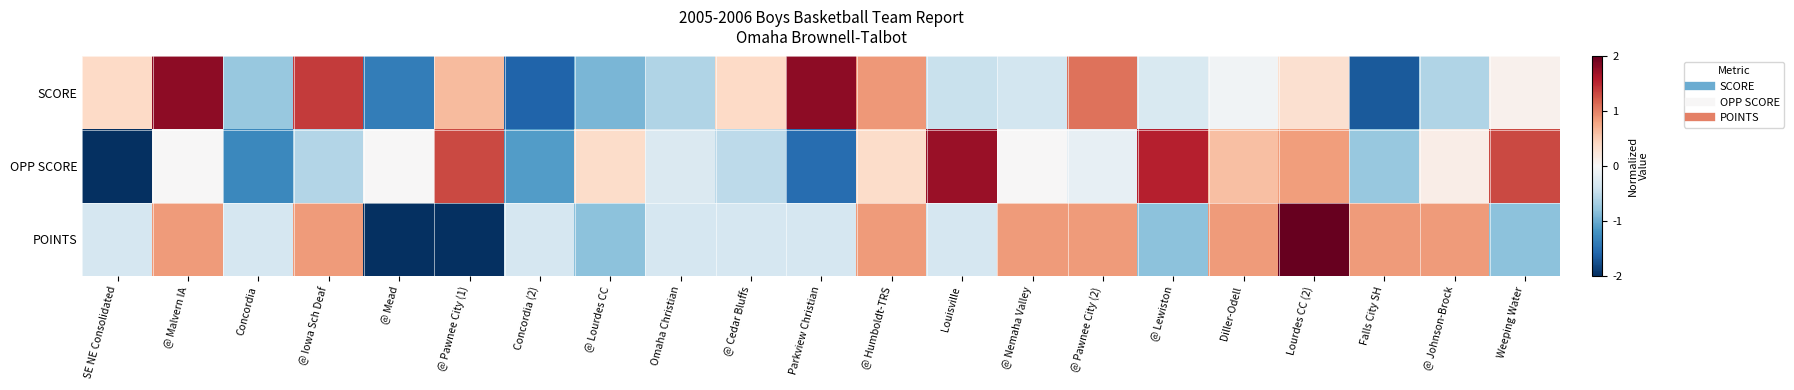

Between Omaha Christian and @ Lewiston, which series saw the biggest shift?

OPP SCORE